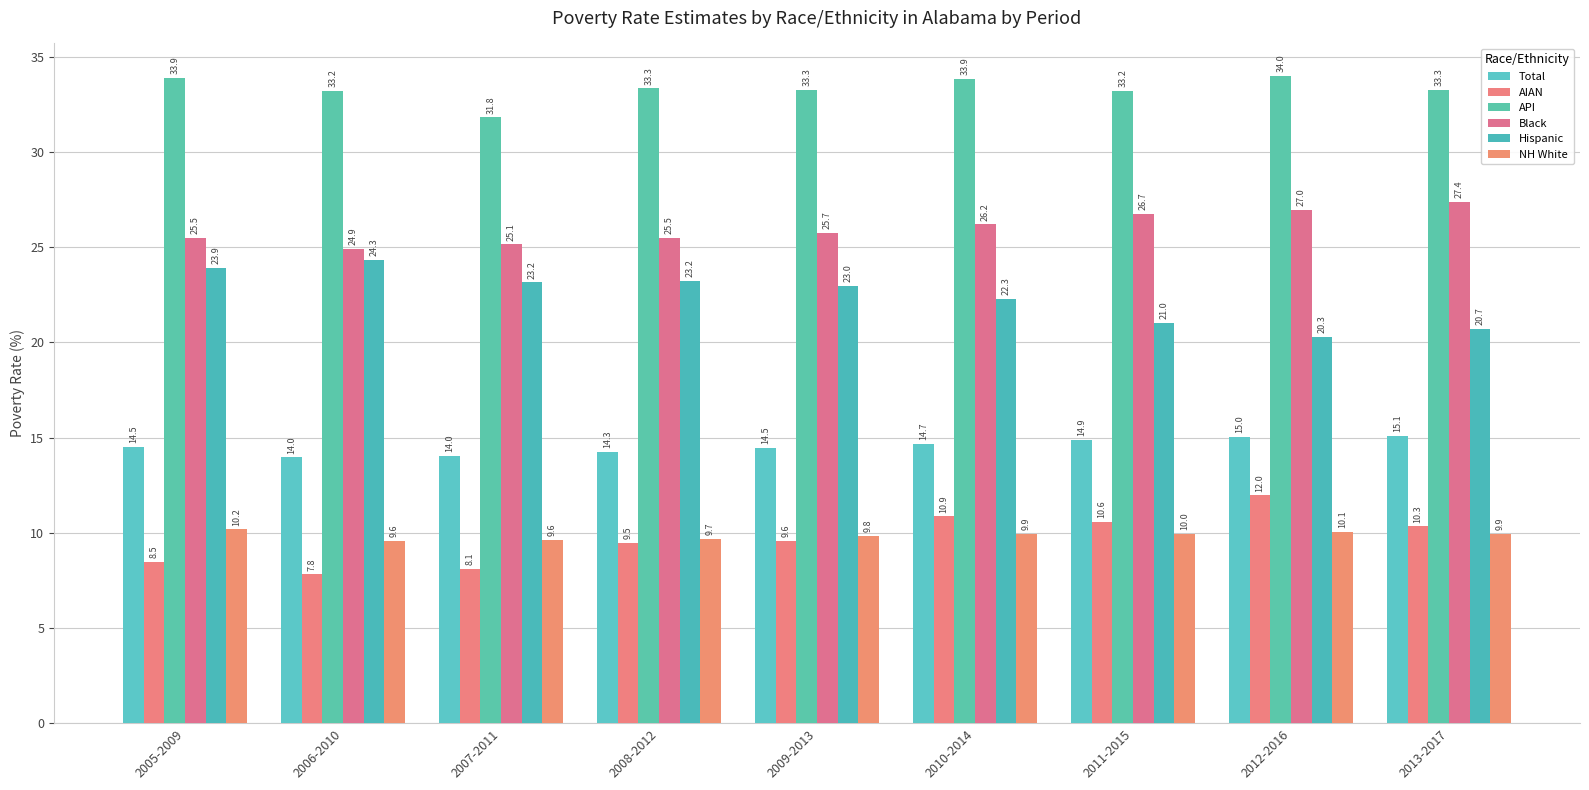

Count the number of data series in this chart.

6